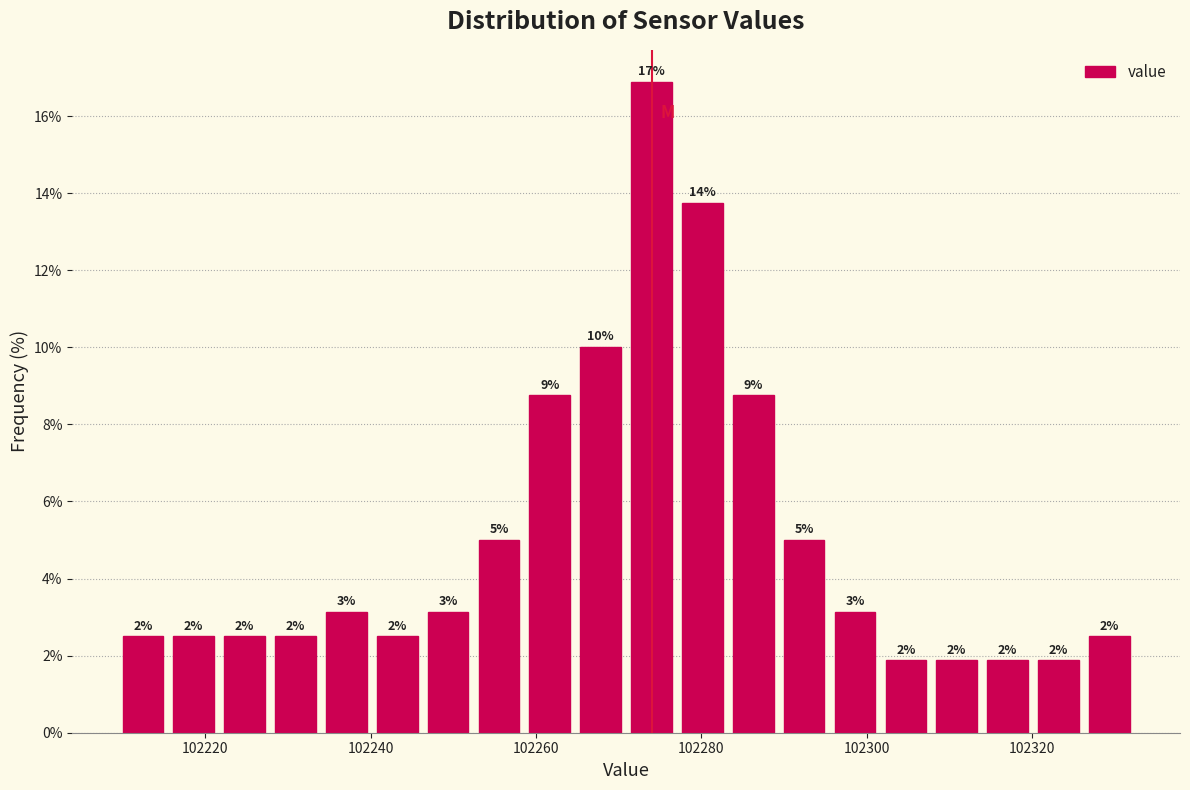

Around what value on the x-axis is the tallest bar? Give the approximate position of its centre, as read against the axis.

102274